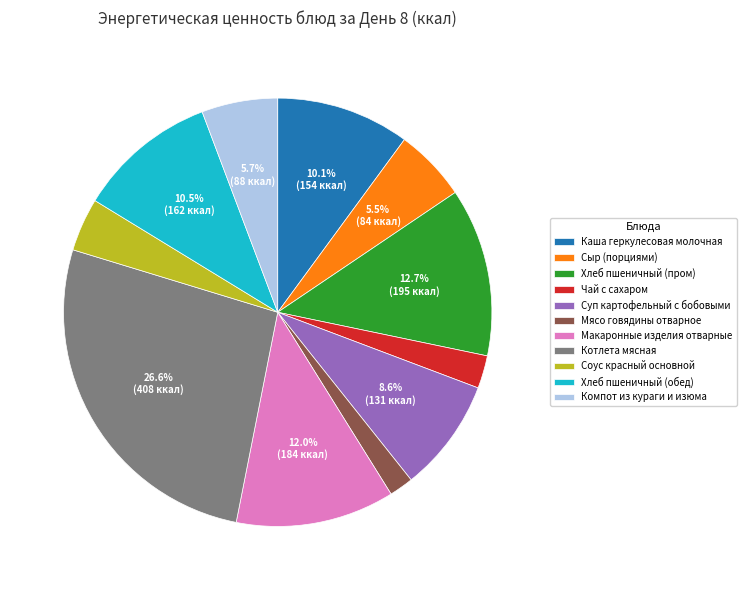

Does Соус красный основной account for over 50% of the chart?

No